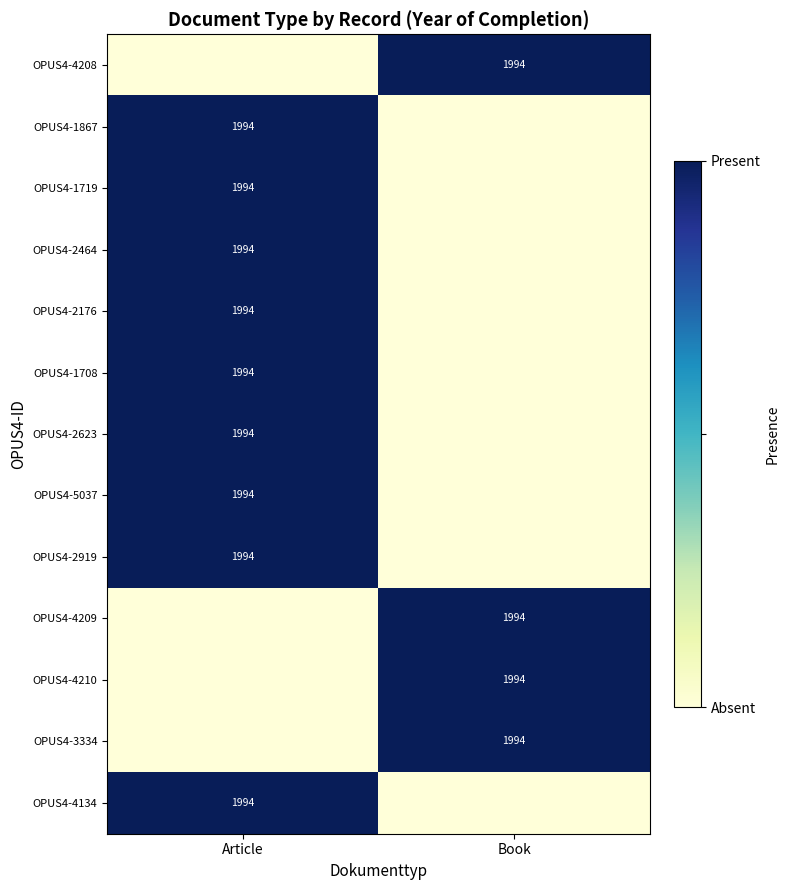

The OPUS4-2176 series shows 3083 at Article. True or false?

False